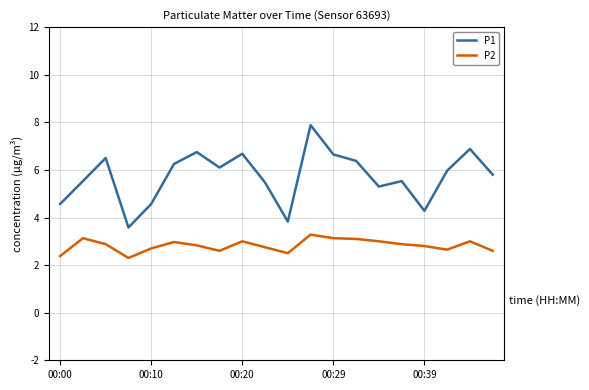

In P1, how many points are higher than both neighbors (excluding endpoints)?

6